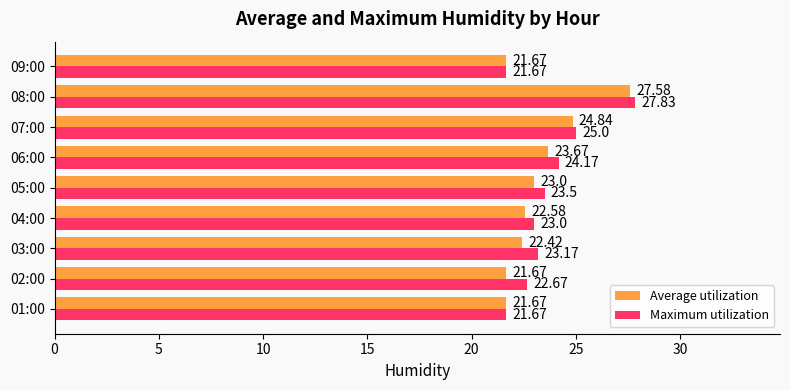

Which series changed the most between 01:00 and 06:00?

Maximum utilization